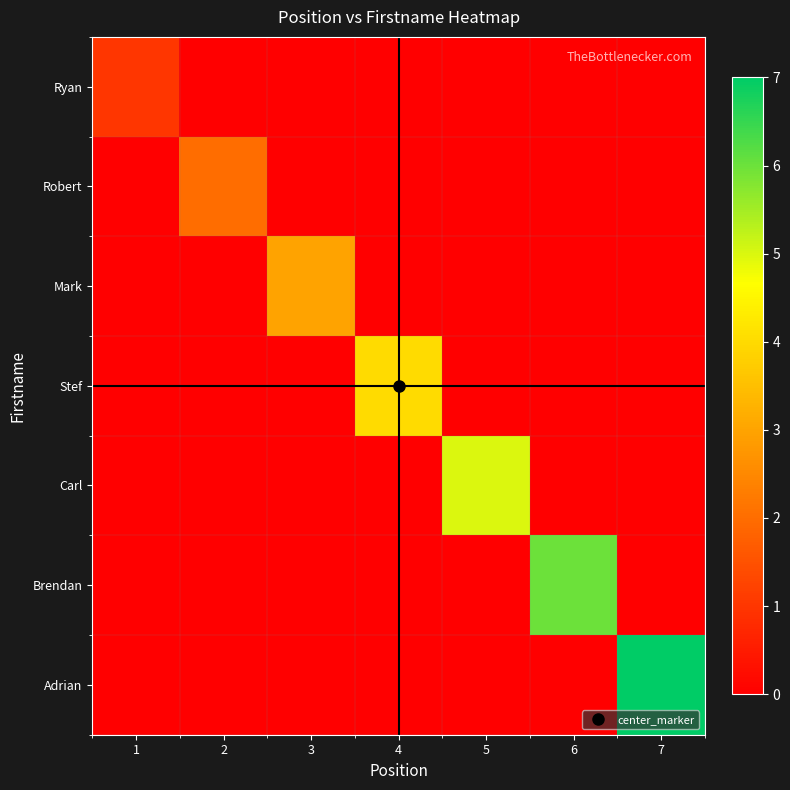

At 2, list the series in order from largest to smallest.

Robert, Ryan, Mark, Stef, Carl, Brendan, Adrian